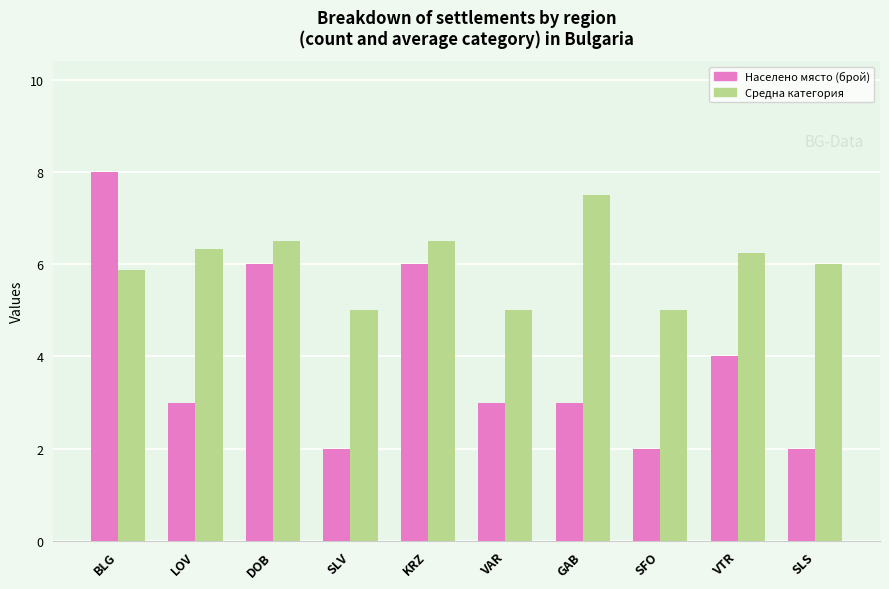

Which series changed the most between BLG and SFO?

Населено място (брой)